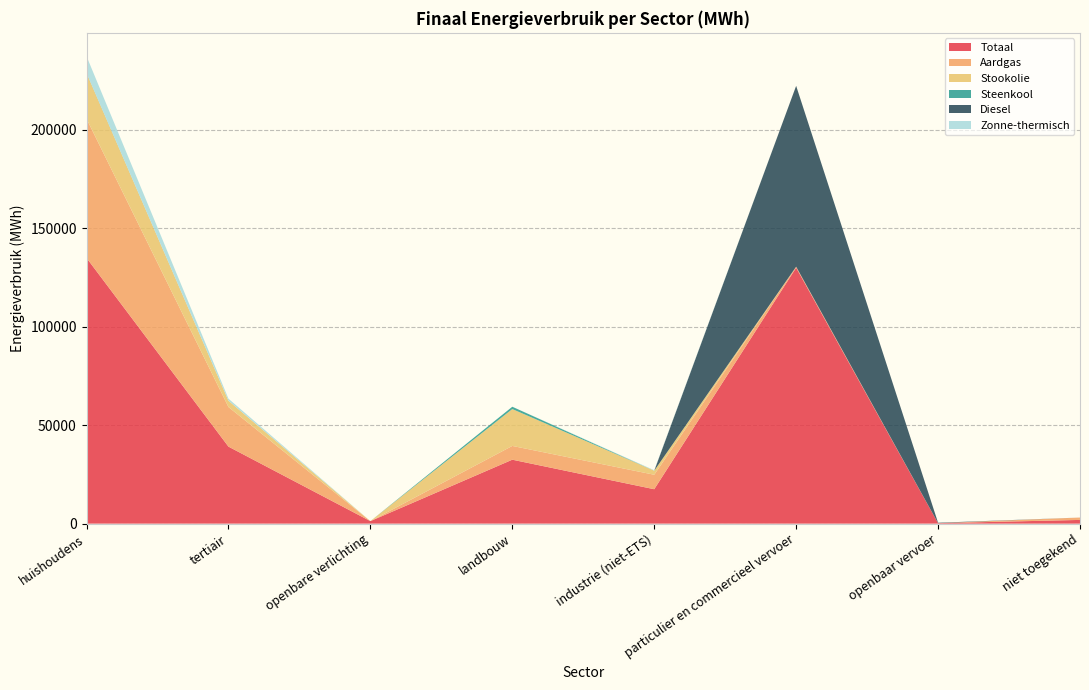

Reading left to right, transcribe all the data shown in this chart.

Totaal: huishoudens=134857.3	tertiair=39094.0	openbare verlichting=1273.4	landbouw=32456.0	industrie (niet-ETS)=17472.4	particulier en commercieel vervoer=129903.5	openbaar vervoer=240.8	niet toegekend=1891.1
Aardgas: huishoudens=70622.6	tertiair=20099.4	openbare verlichting=0.0	landbouw=6985.6	industrie (niet-ETS)=7342.3	particulier en commercieel vervoer=501.3	openbaar vervoer=0.0	niet toegekend=1205.2
Stookolie: huishoudens=23077.7	tertiair=3201.4	openbare verlichting=0.0	landbouw=18714.3	industrie (niet-ETS)=2047.5	particulier en commercieel vervoer=0.0	openbaar vervoer=0.0	niet toegekend=0.0
Steenkool: huishoudens=147.7	tertiair=0.0	openbare verlichting=0.0	landbouw=1172.4	industrie (niet-ETS)=0.2	particulier en commercieel vervoer=0.0	openbaar vervoer=0.0	niet toegekend=0.0
Diesel: huishoudens=0.0	tertiair=0.0	openbare verlichting=0.0	landbouw=0.0	industrie (niet-ETS)=0.0	particulier en commercieel vervoer=91774.9	openbaar vervoer=211.9	niet toegekend=0.0
Zonne-thermisch: huishoudens=8513.8	tertiair=1031.6	openbare verlichting=0.0	landbouw=0.0	industrie (niet-ETS)=249.5	particulier en commercieel vervoer=0.0	openbaar vervoer=0.0	niet toegekend=0.0